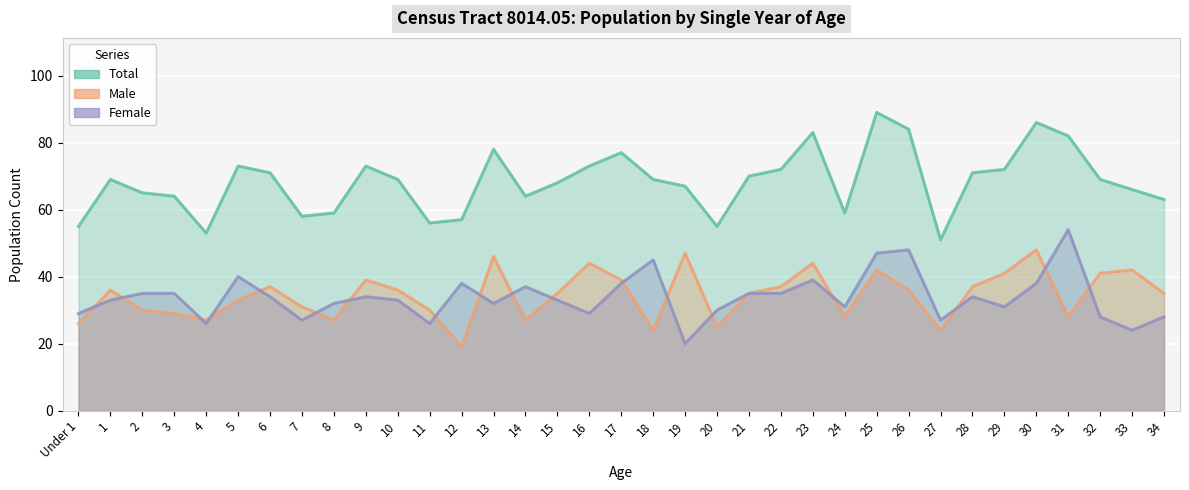

What are all the series names shown in the legend?

Total, Male, Female